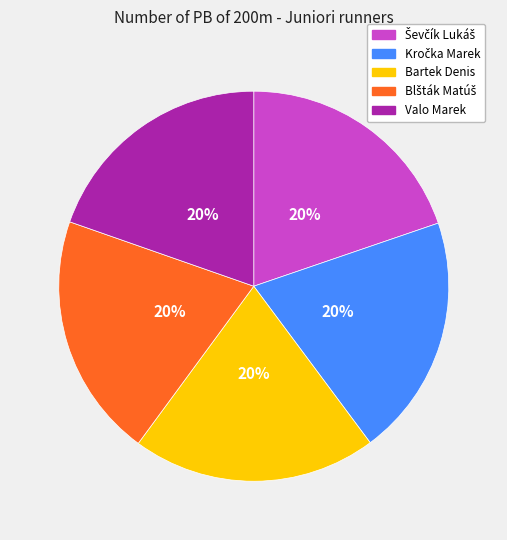

Is there a majority slice in this chart?

No